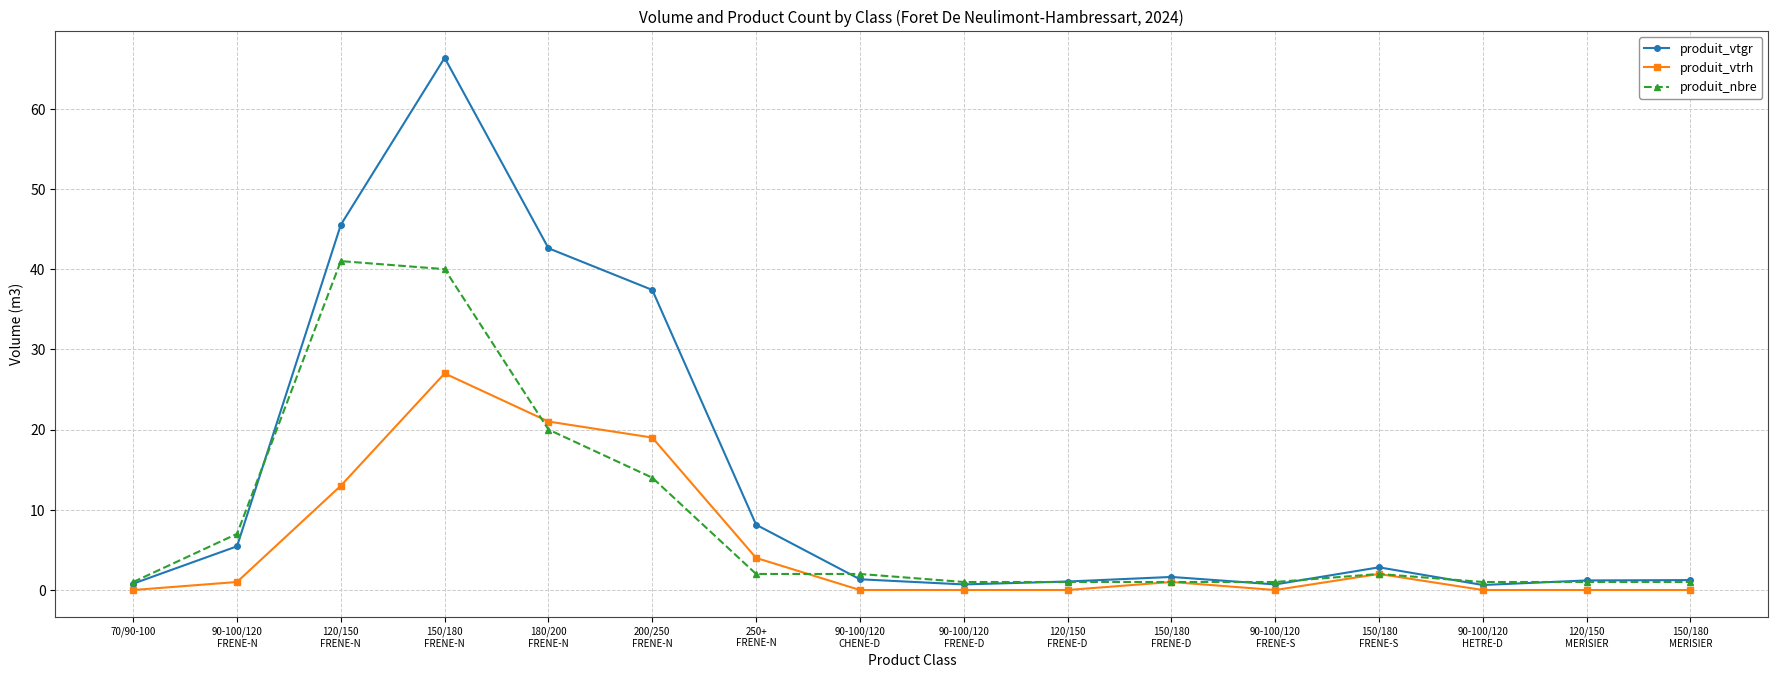

What is the value of the produit_vtgr point at the 4th from the left?

66.3